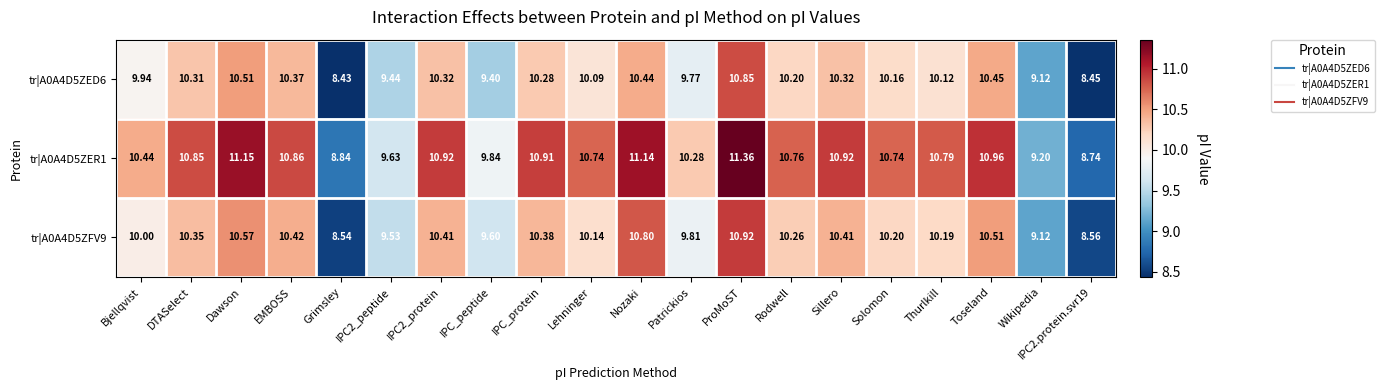

Is the value of tr|A0A4D5ZED6 at Patrickios greater than the value of tr|A0A4D5ZFV9 at Patrickios?

No